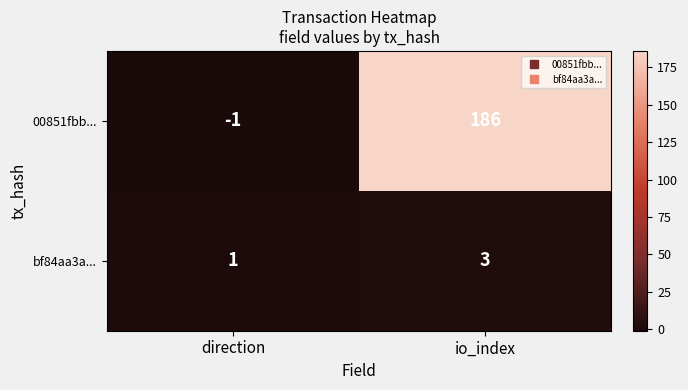

Which series has the largest total across all categories?

00851fbb...